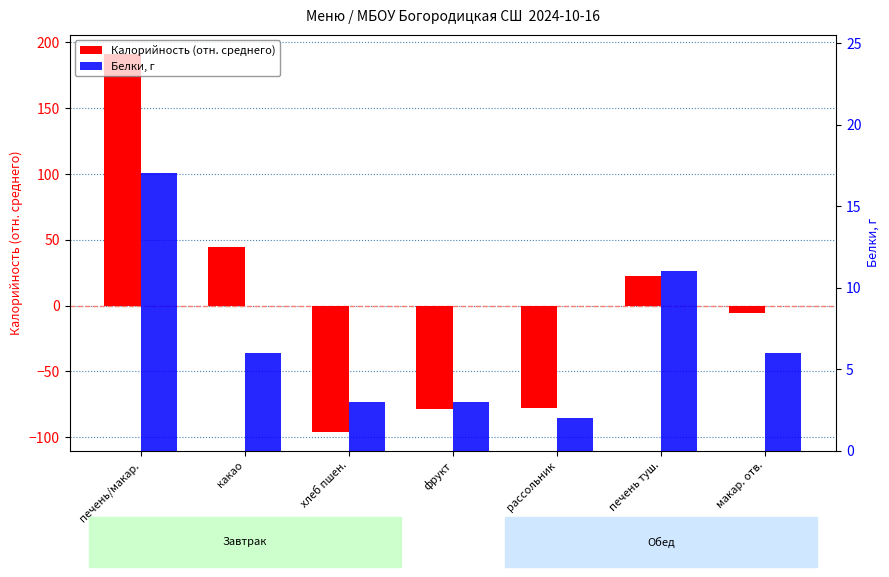

What position from the left is хлеб пшен.?

3